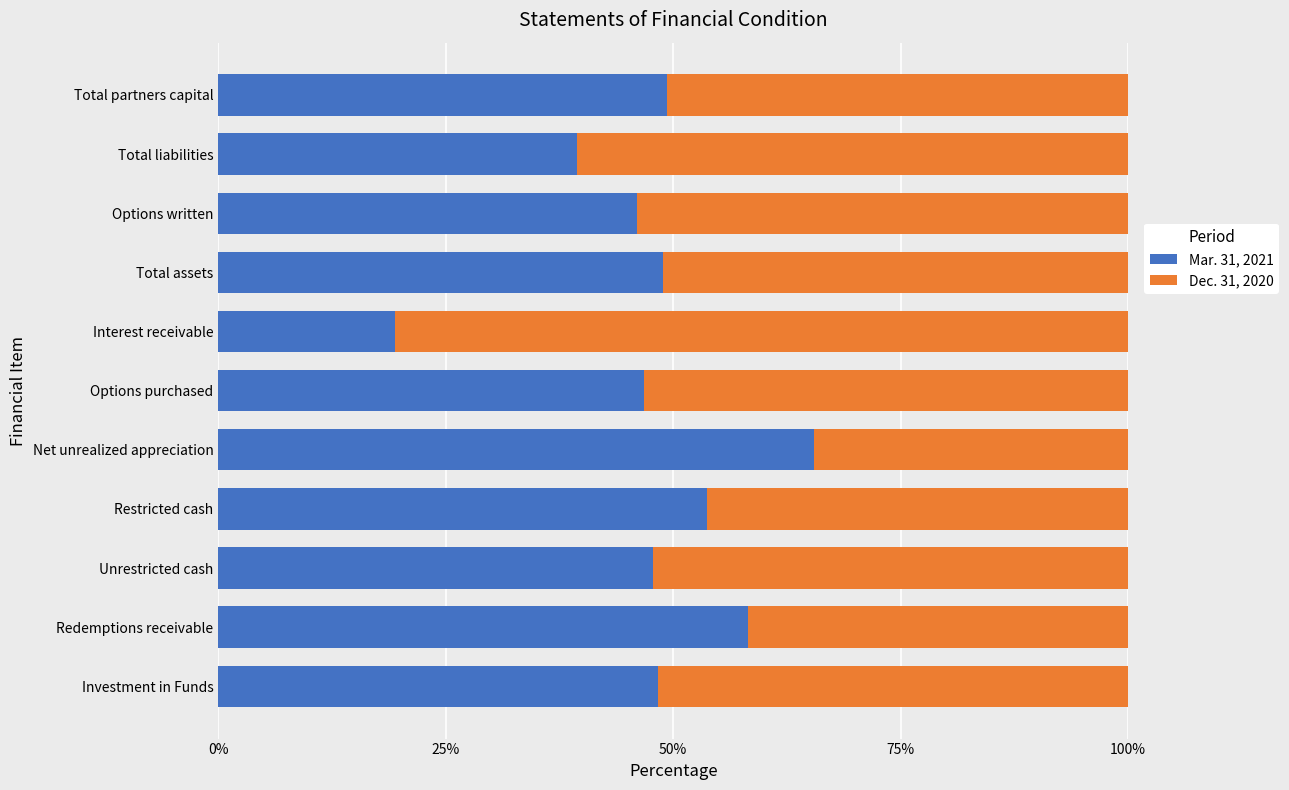

Which category has the highest value in the Mar. 31, 2021 series?

Net unrealized appreciation